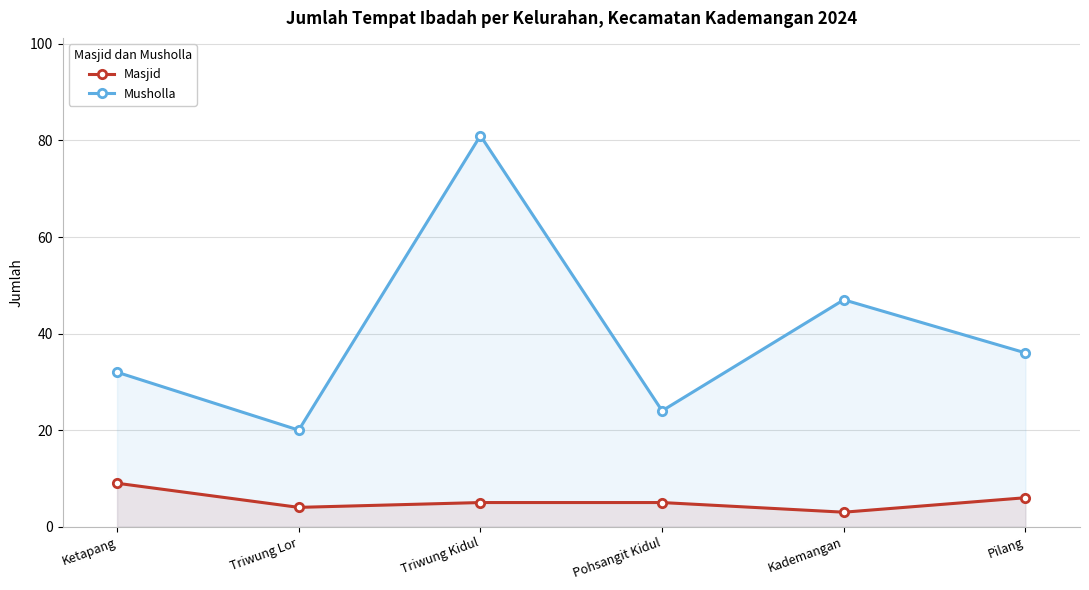

Between Pilang and Kademangan, which is larger?

Pilang